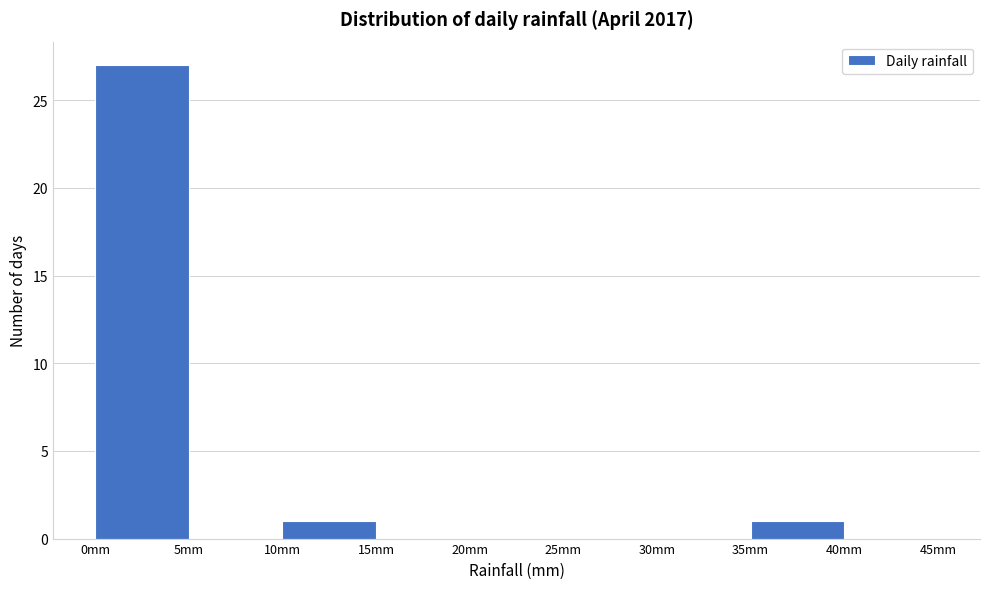

Reading left to right, list every bar in this chart as the range it spans on the x-axis followed by its height. The values are not printed on the chart, so give them approximately, as read against the axis.

0 to 5: 27
5 to 10: 0
10 to 15: 1
15 to 20: 0
20 to 25: 0
25 to 30: 0
30 to 35: 0
35 to 40: 1
40 to 45: 0